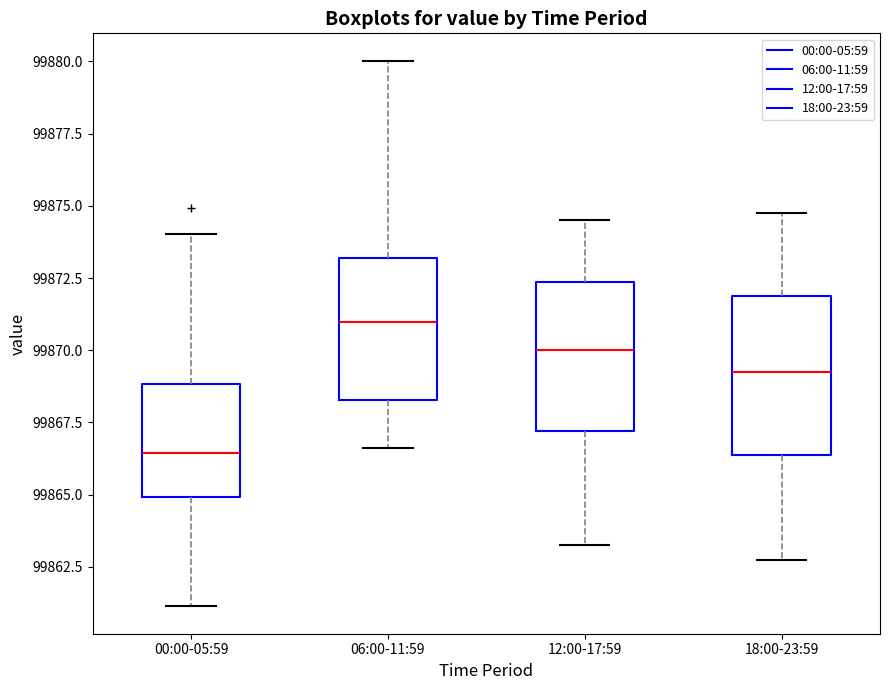

Reading left to right, transcribe this box plot: for each box, give where its median line is, the range the box spans, and where its two whiskers end, as read against the y-axis. The values are not printed on the chart, so give them approximately, as read against the axis.

00:00-05:59: median 99866.5, box 99865.0 to 99869.0, whiskers 99861.0 to 99874.0
06:00-11:59: median 99871.0, box 99868.5 to 99873.0, whiskers 99866.5 to 99880.0
12:00-17:59: median 99870.0, box 99867.0 to 99872.5, whiskers 99863.5 to 99874.5
18:00-23:59: median 99869.5, box 99866.5 to 99872.0, whiskers 99863.0 to 99875.0